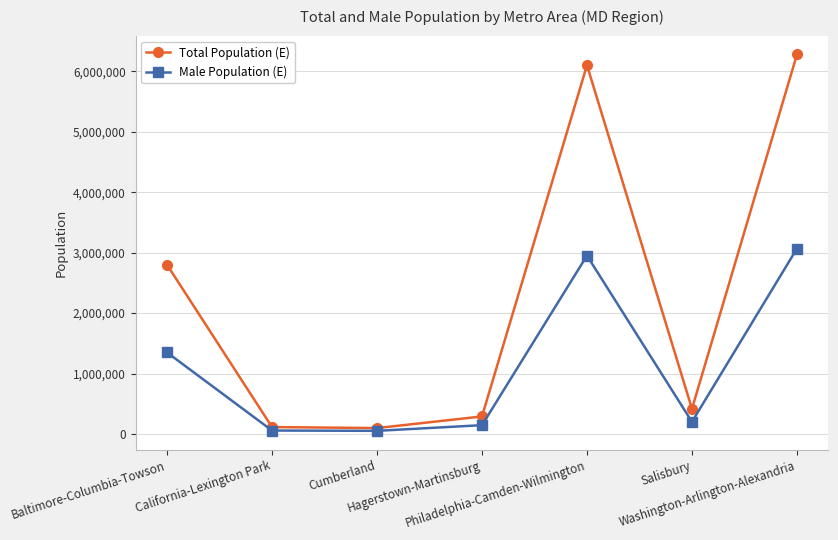

How many lines are shown in the chart?

2